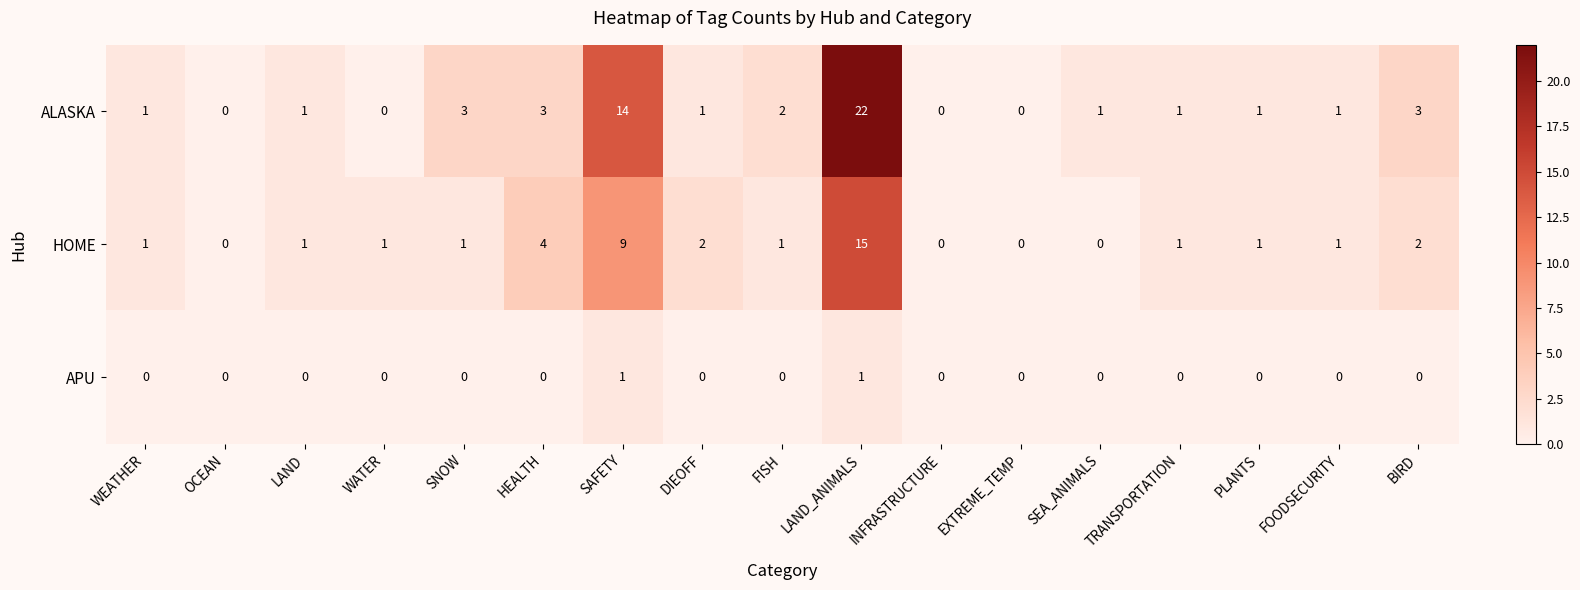

At which label does HOME reach its peak?

LAND_ANIMALS